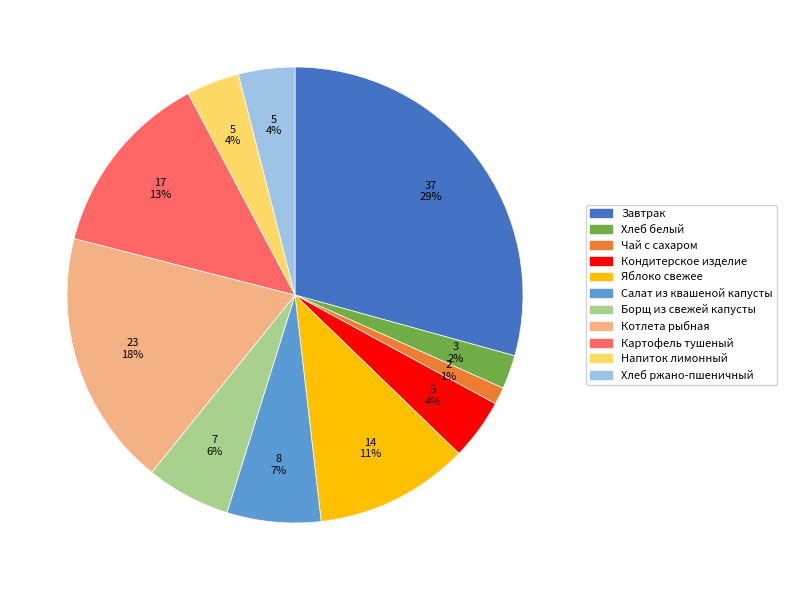

What is the largest slice in the pie chart?

Завтрак